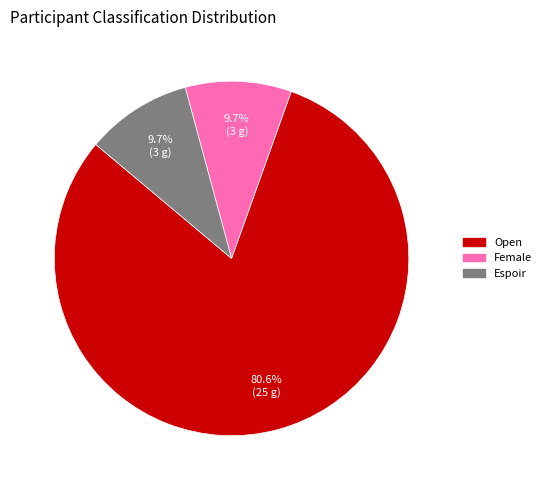

Is there a majority slice in this chart?

Yes